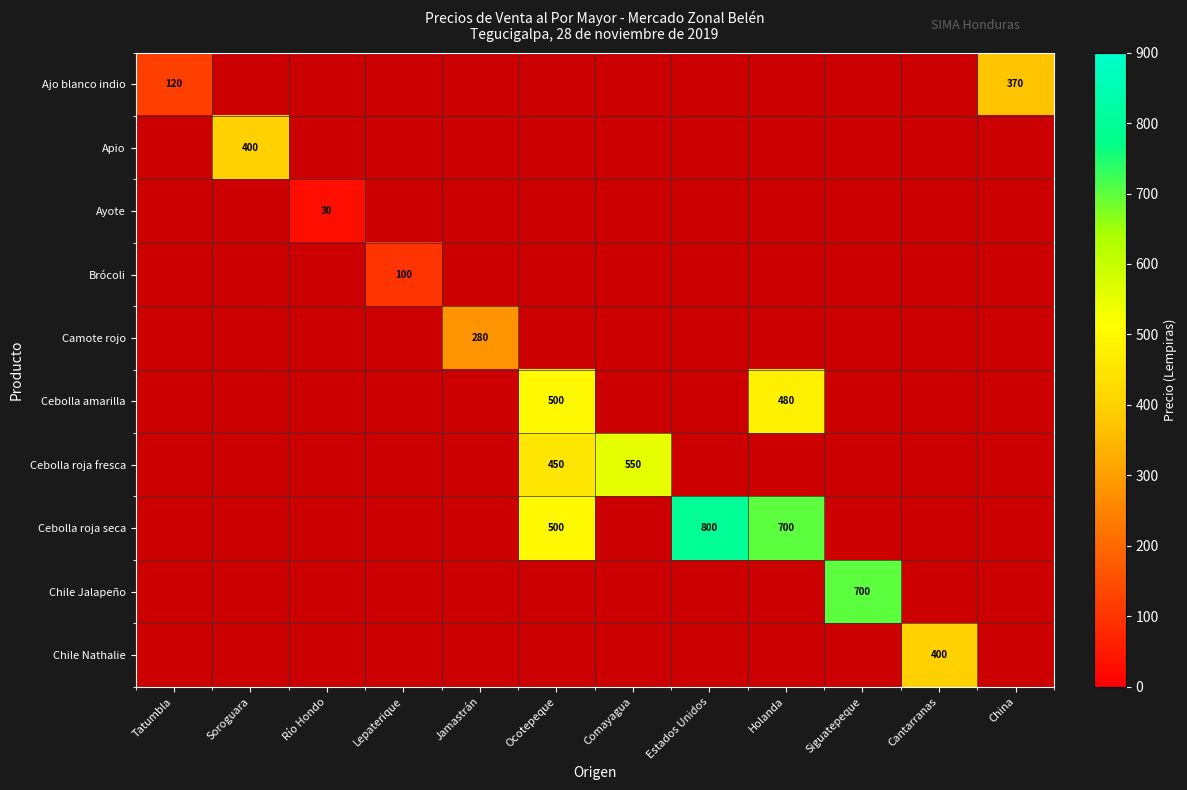

The Cebolla roja fresca series shows 450 at Ocotepeque. True or false?

True